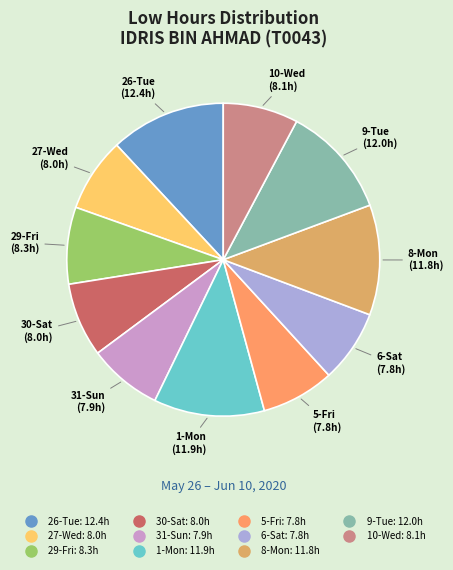

Is 30-Sat the majority of the pie?

No